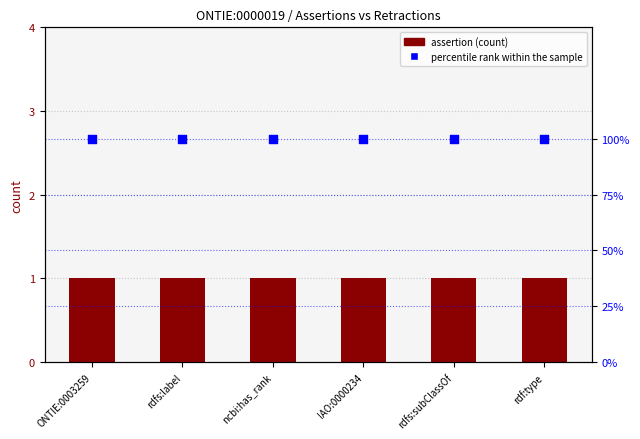

At how many categories does at least one series exceed 52?

6